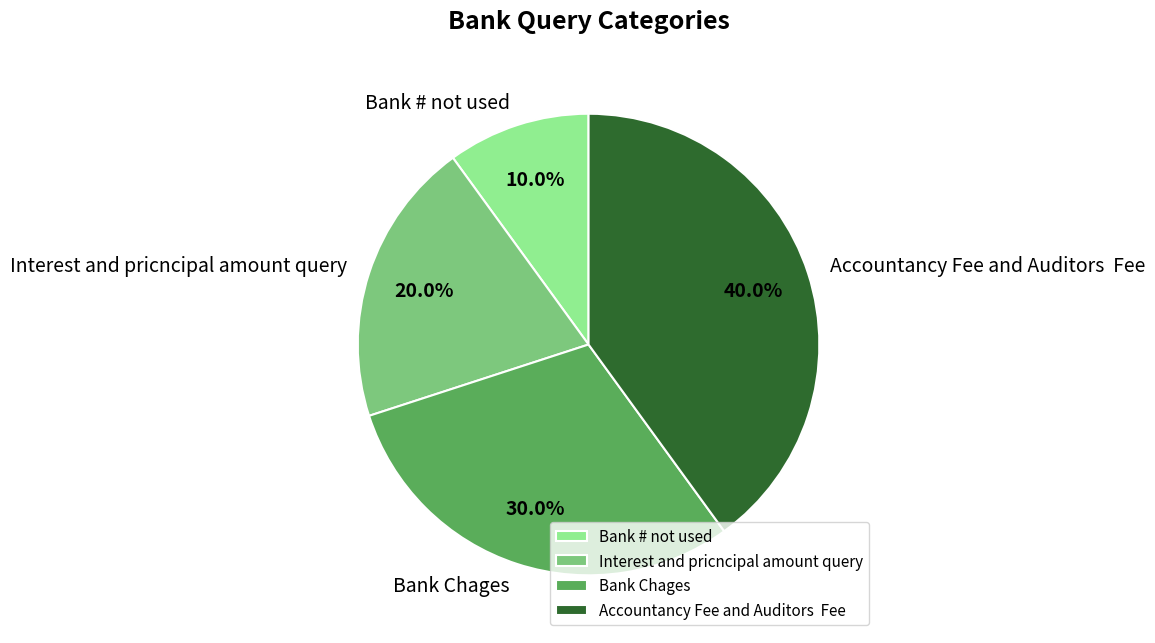

Which has a higher value, Bank # not used or Interest and pricncipal amount query?

Interest and pricncipal amount query